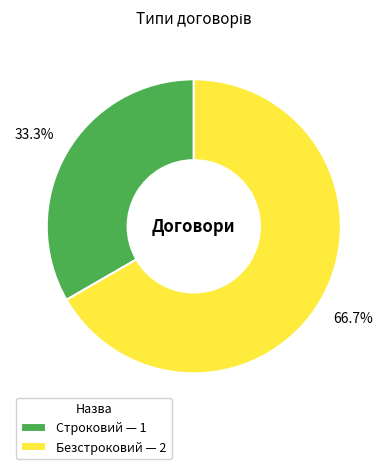

Do Безстроковий and Строковий together represent more than half of the pie?

Yes